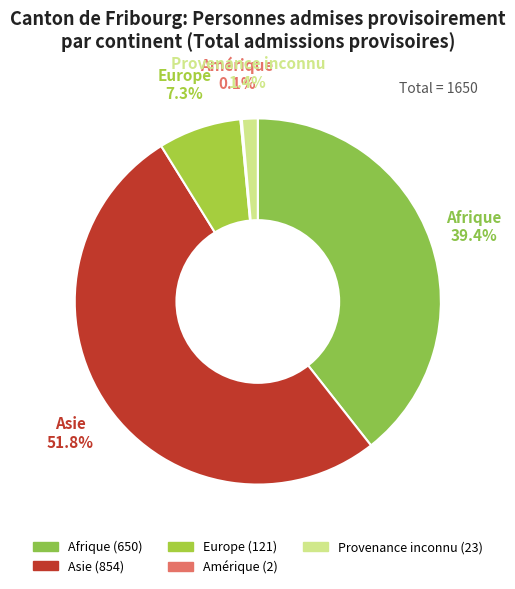

To the nearest percent, what is the difference between the Europe and Provenance inconnu slice percentages?

6%